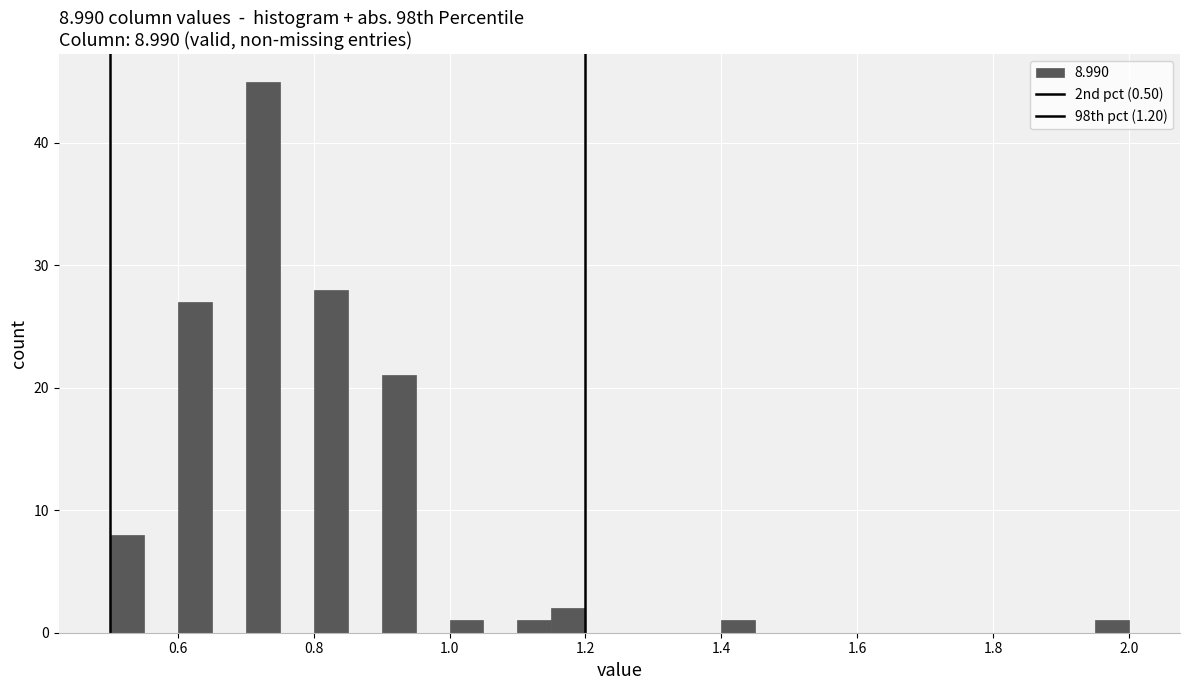

Around what value on the x-axis is the tallest bar? Give the approximate position of its centre, as read against the axis.

0.72